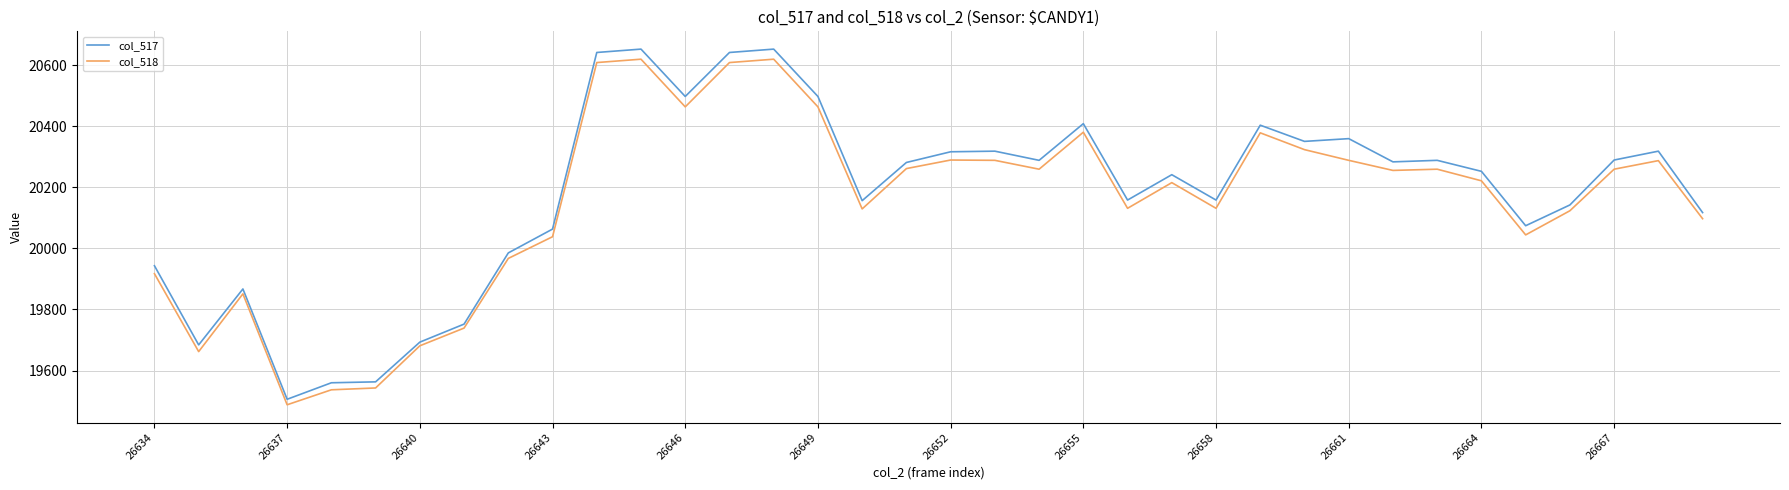

Which series has the widest spread of values?

col_517